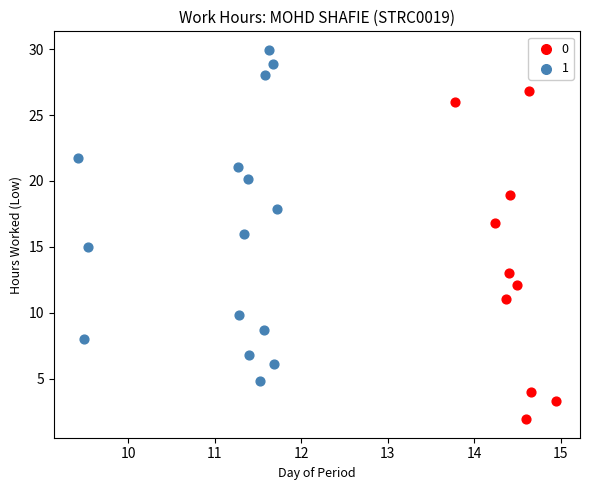

What are all the series names shown in the legend?

0, 1